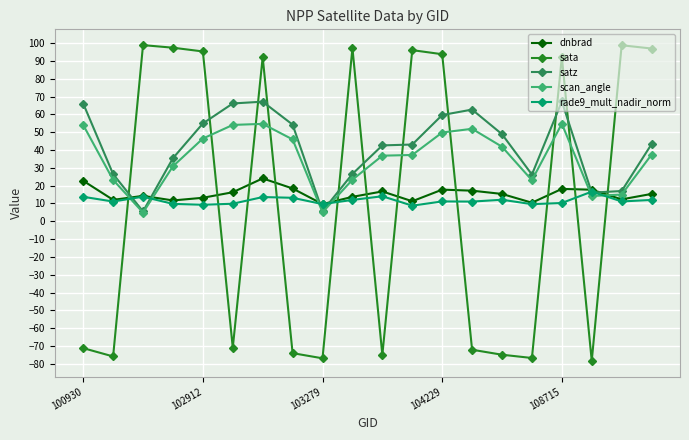

What is the minimum value shown in the chart?

-78.3